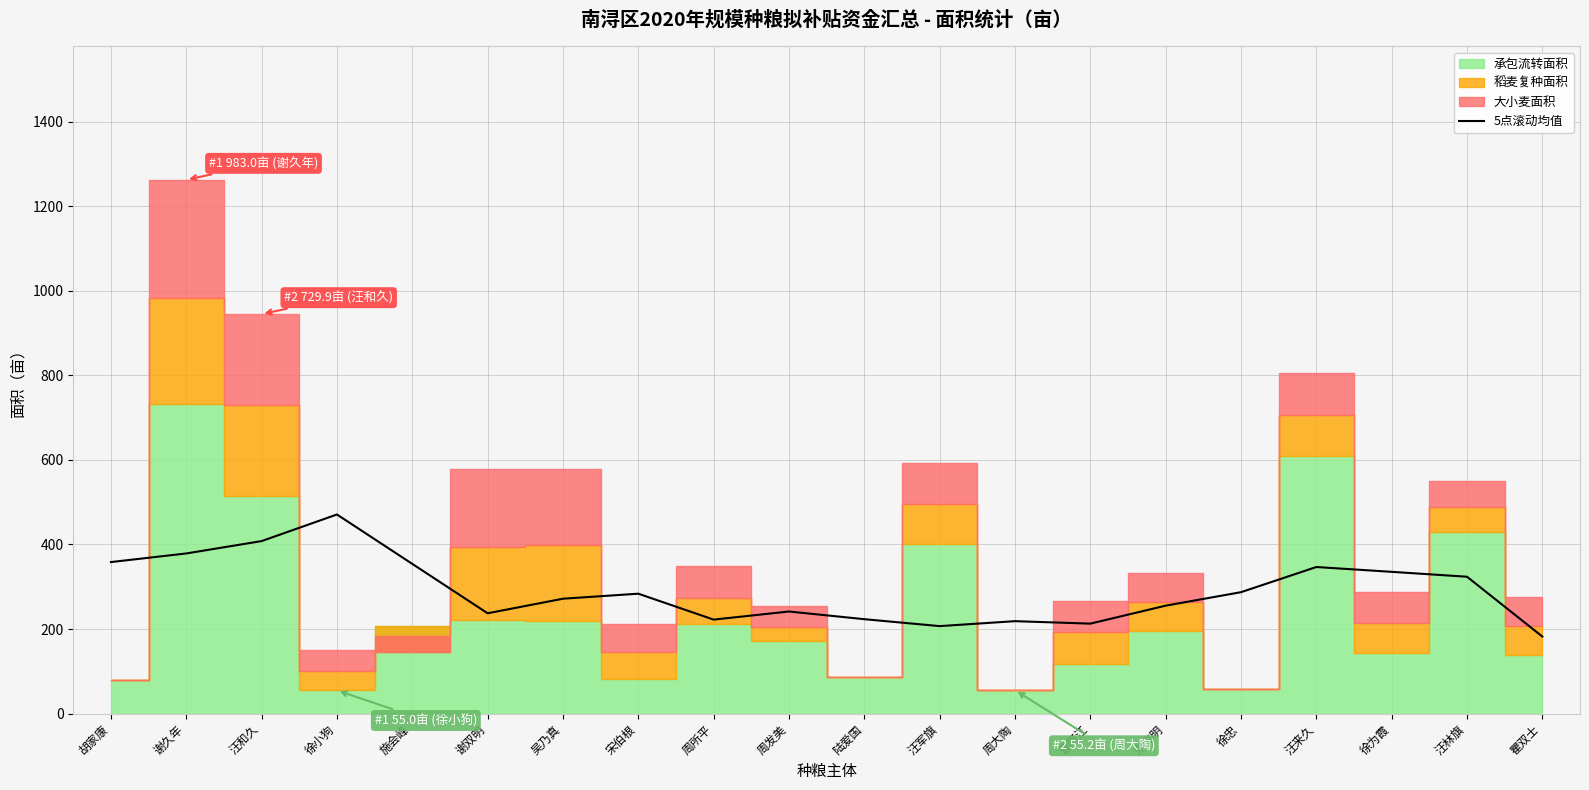

What is the smallest value displayed?

182.3